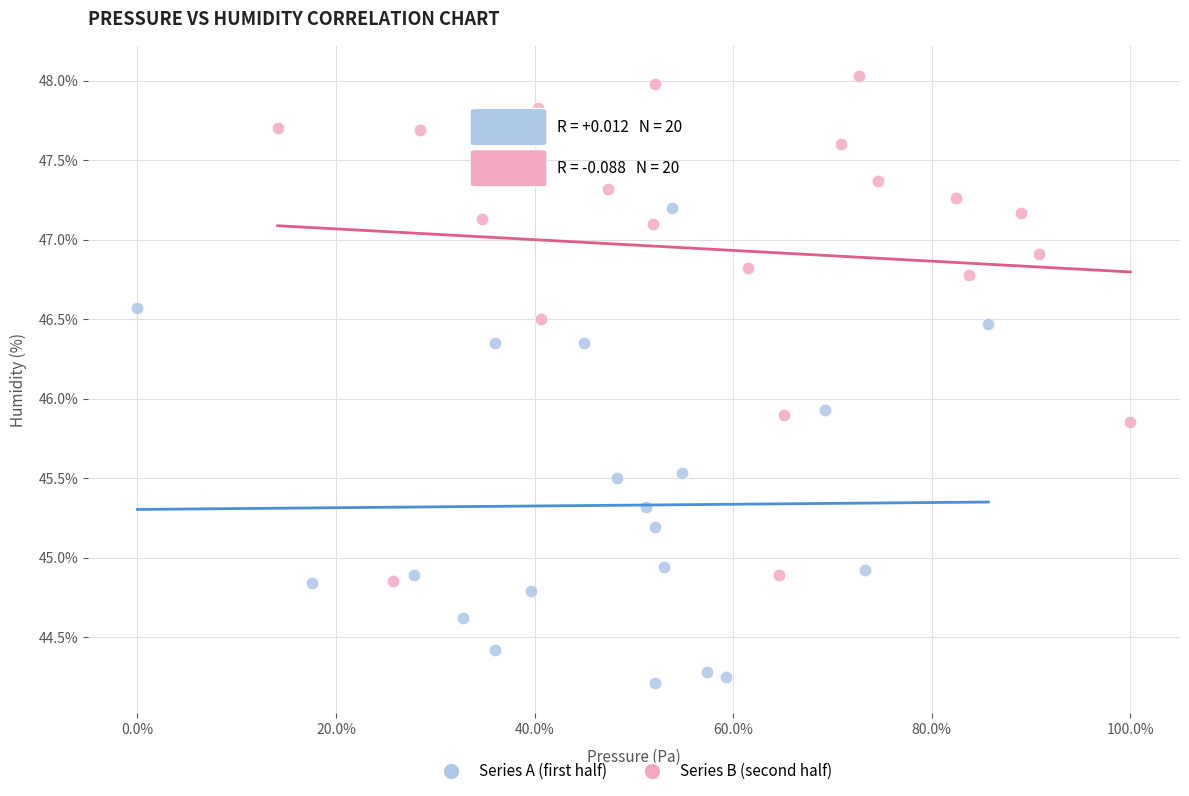

Which series has the largest Y range (max minus min)?

Series B (second half)